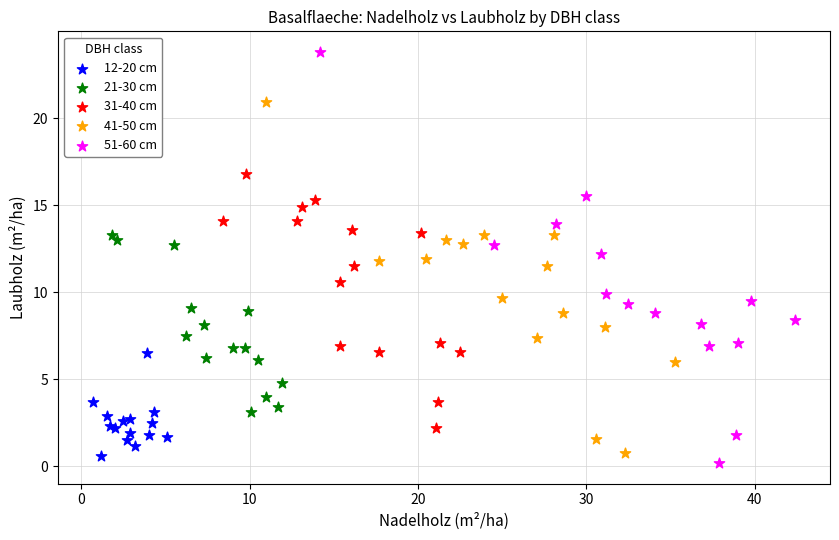

What are all the series names shown in the legend?

12-20 cm, 21-30 cm, 31-40 cm, 41-50 cm, 51-60 cm